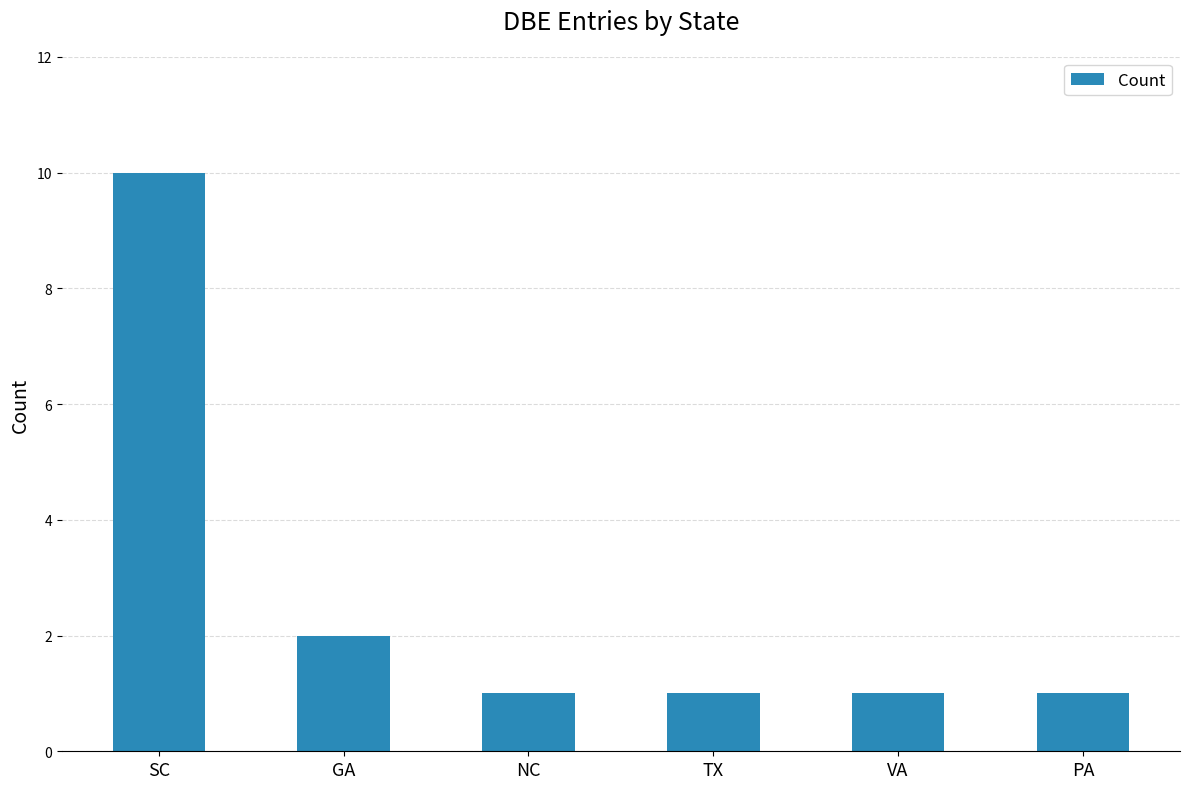

What is the label of the 2nd bar from the left?

GA